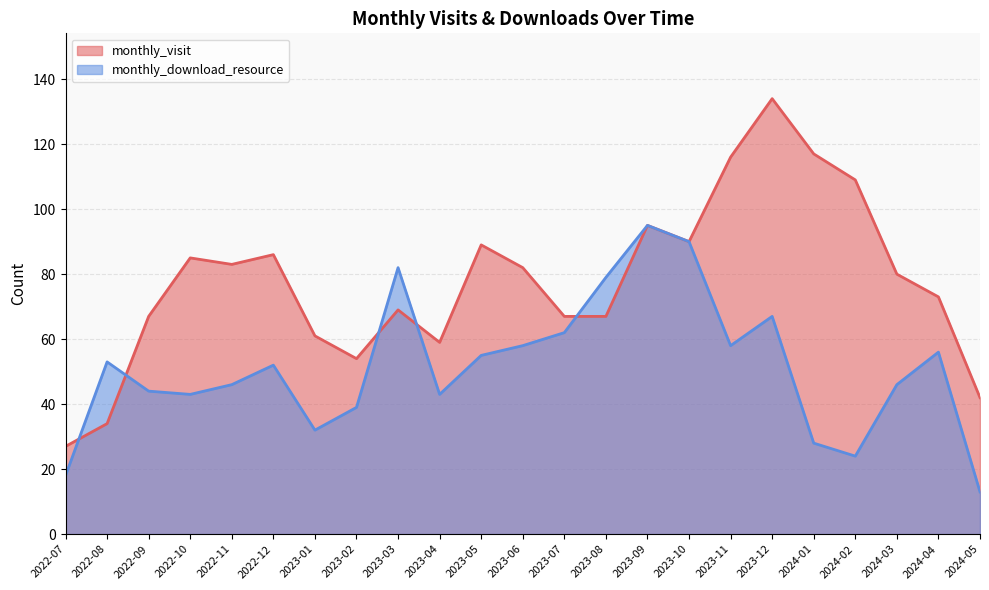

What is the highest value of the monthly_download_resource series?

95